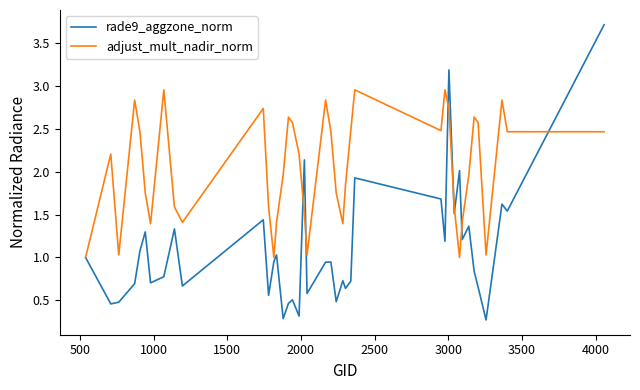

Rank the series by their average value, from highest to lowest.

adjust_mult_nadir_norm, rade9_aggzone_norm